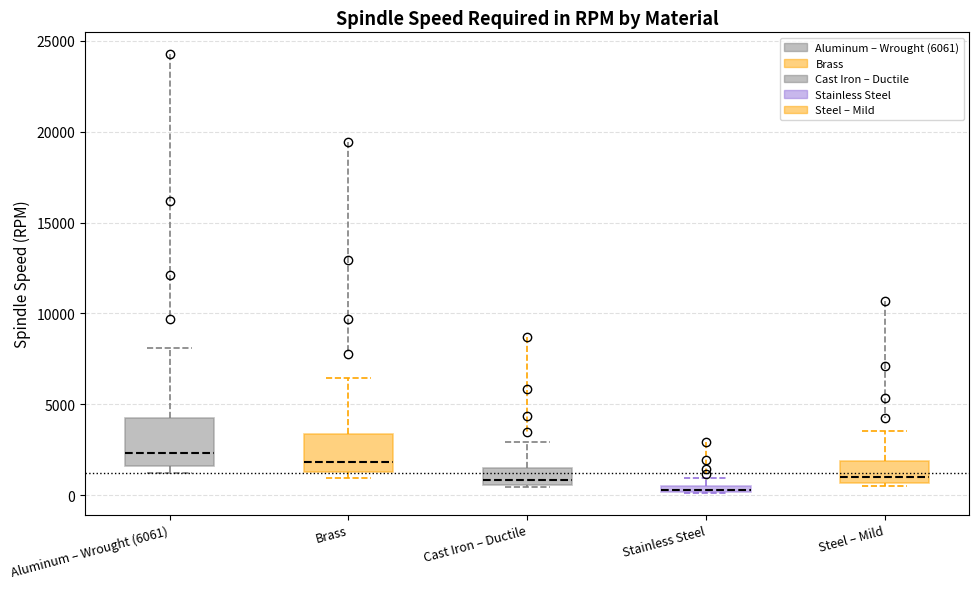

Which box is the tallest, from its lower edge to its upper edge?

Aluminum – Wrought (6061)